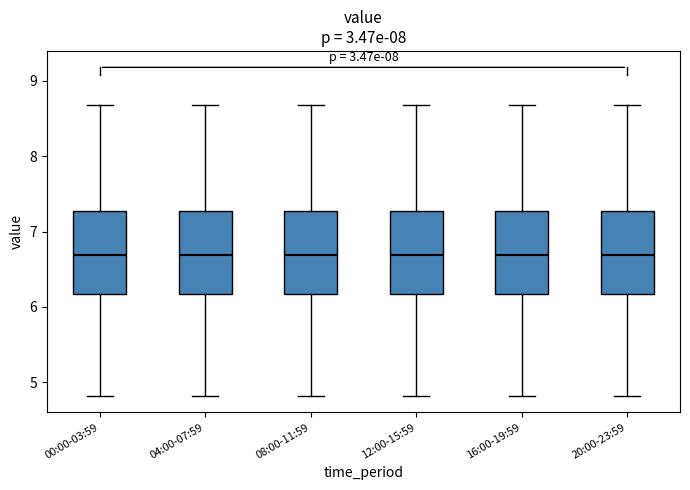

Reading left to right, transcribe this box plot: for each box, give where its median line is, the range the box spans, and where its two whiskers end, as read against the y-axis. The values are not printed on the chart, so give them approximately, as read against the axis.

00:00-03:59: median 6.7, box 6.2 to 7.3, whiskers 4.8 to 8.7
04:00-07:59: median 6.7, box 6.2 to 7.3, whiskers 4.8 to 8.7
08:00-11:59: median 6.7, box 6.2 to 7.3, whiskers 4.8 to 8.7
12:00-15:59: median 6.7, box 6.2 to 7.3, whiskers 4.8 to 8.7
16:00-19:59: median 6.7, box 6.2 to 7.3, whiskers 4.8 to 8.7
20:00-23:59: median 6.7, box 6.2 to 7.3, whiskers 4.8 to 8.7